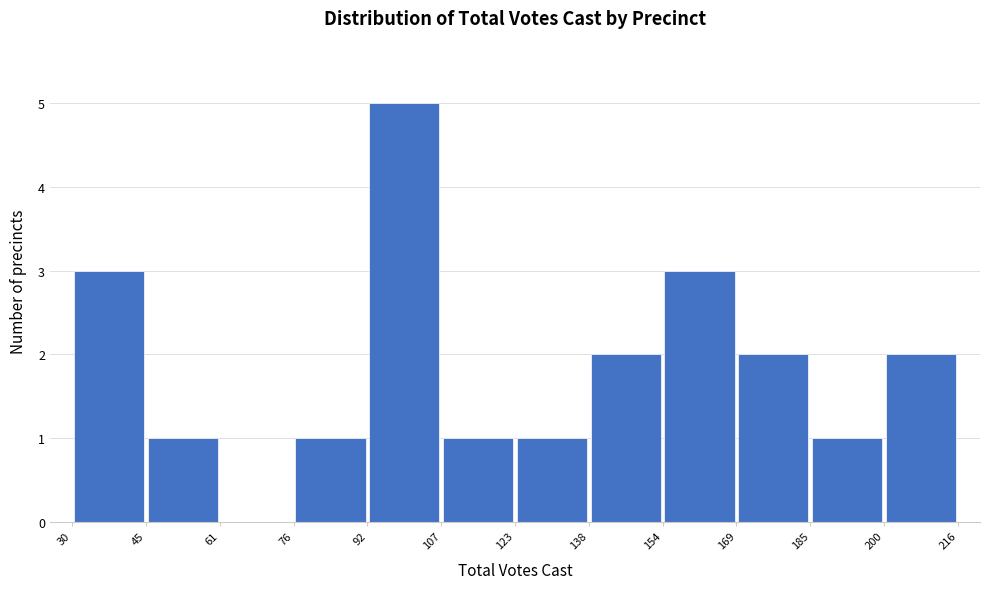

Over which range of the x-axis is the bar tallest?

92 to 107